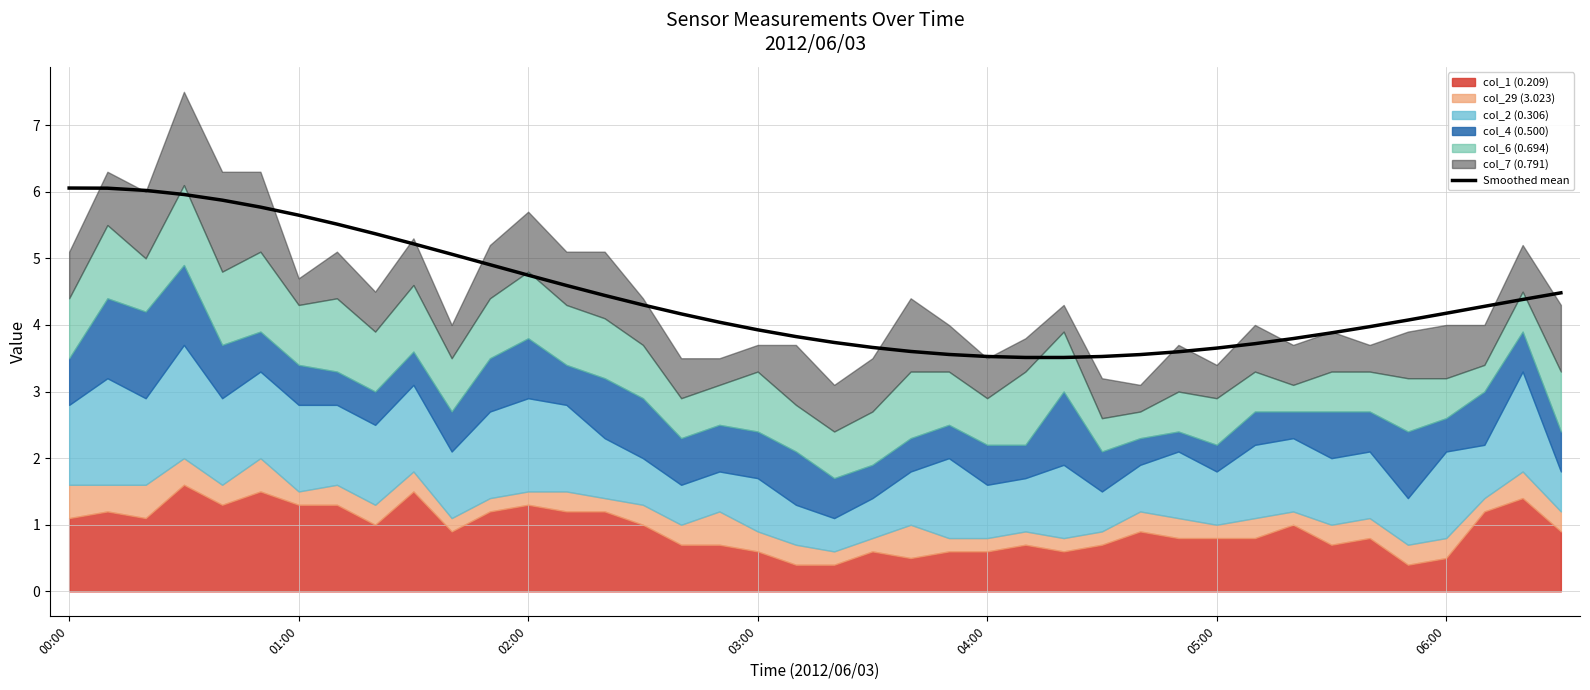

At which label does the data first exceed 4?

00:00